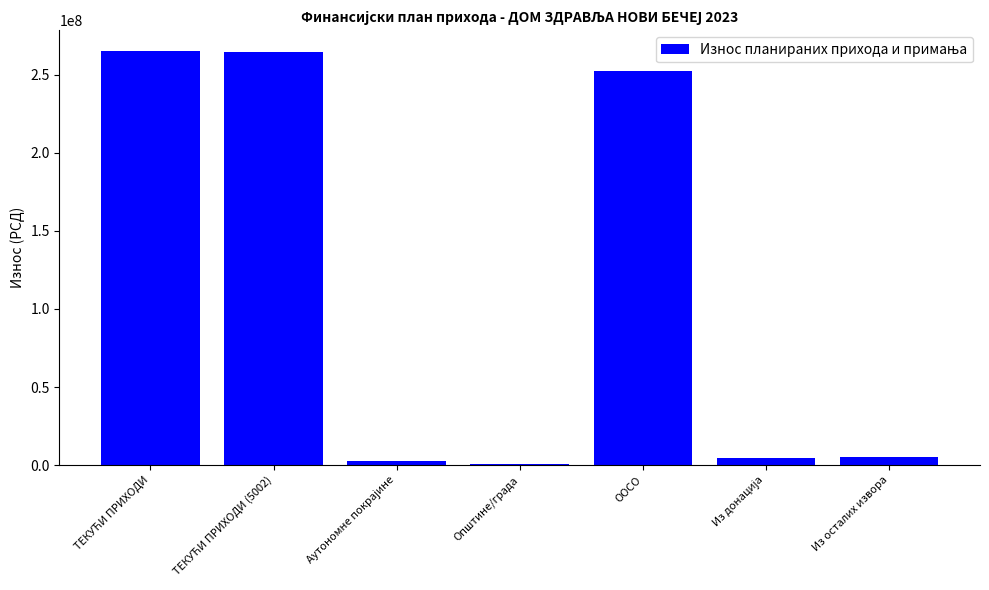

What is the greatest value displayed?

265087435